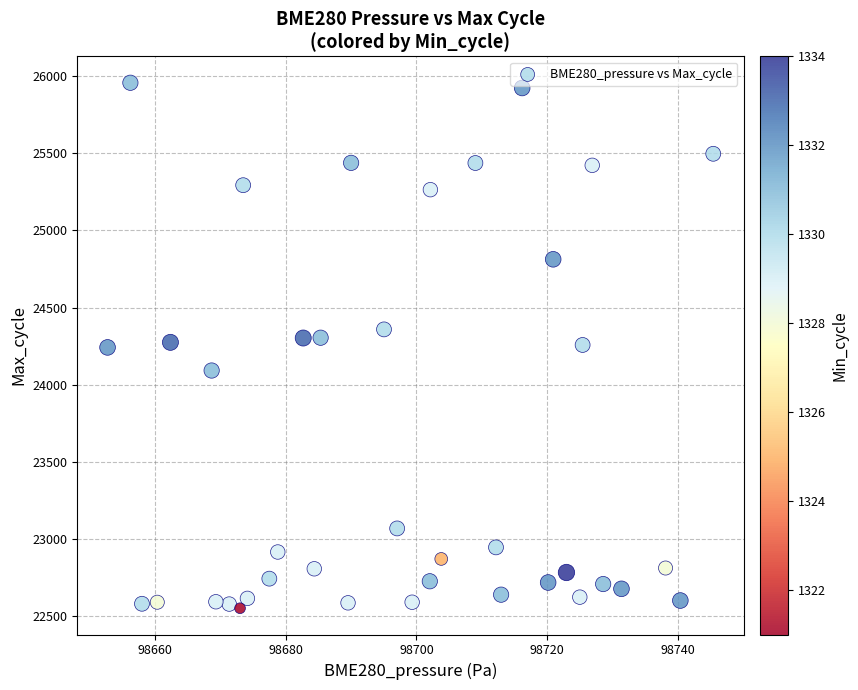

What is the range of Y values (max minus min)?

3411